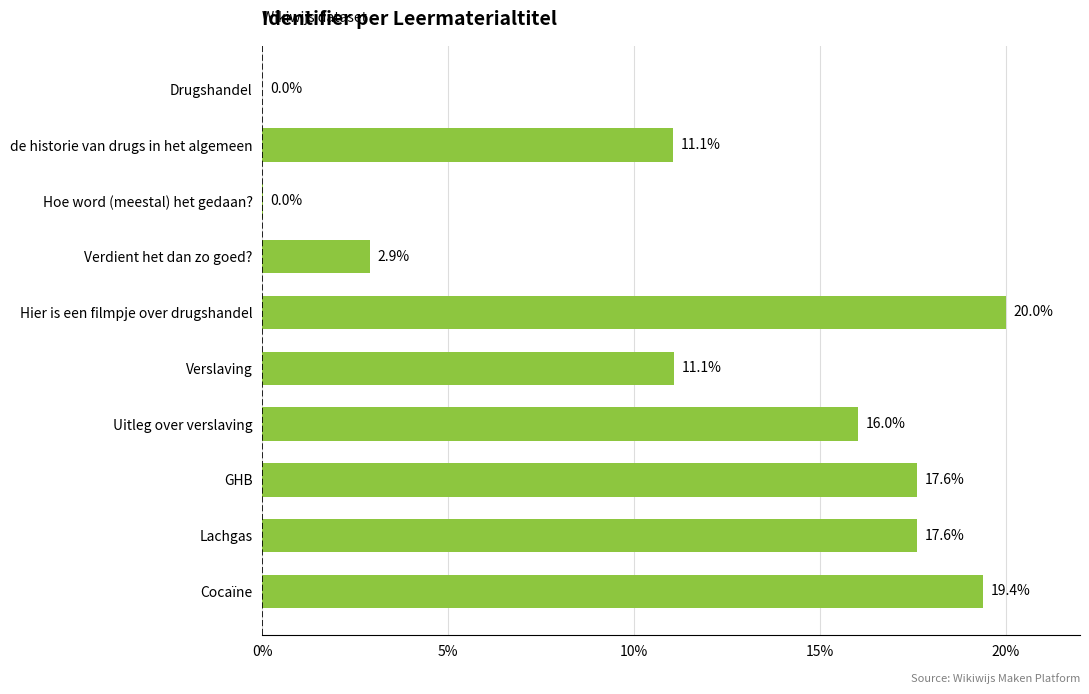

What is the sum of the values at Cocaïne and Verslaving?

30.5